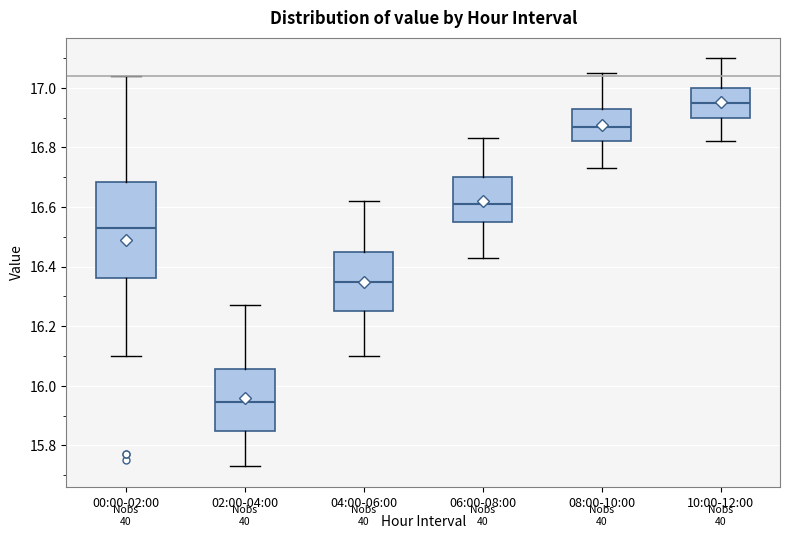

Which box has the lowest median line?

02:00-04:00